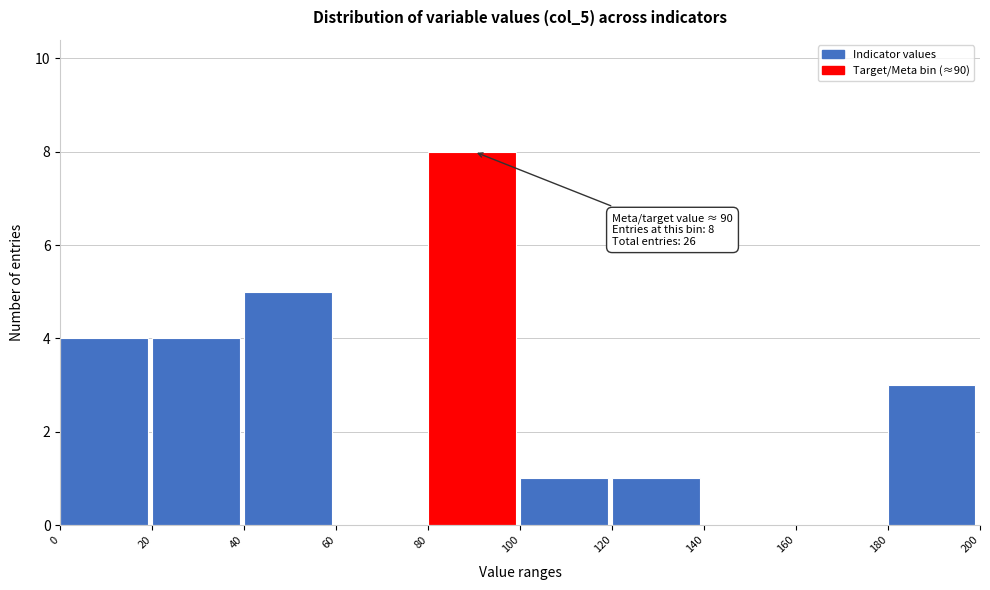

Which range on the x-axis has the tallest bar?

80 to 100